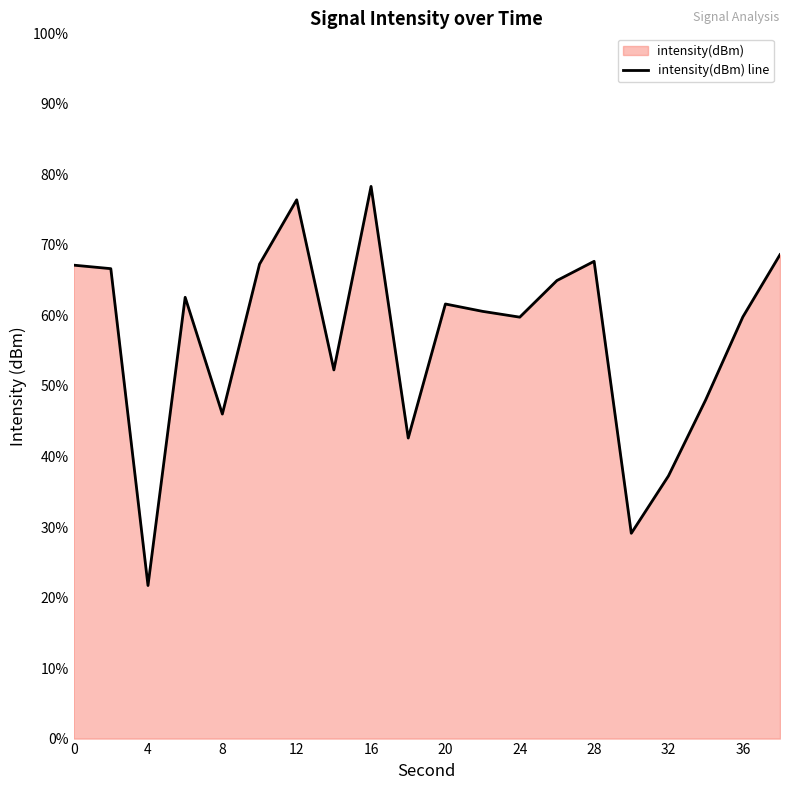

The chart shows a value of 42.6 at 18. True or false?

True